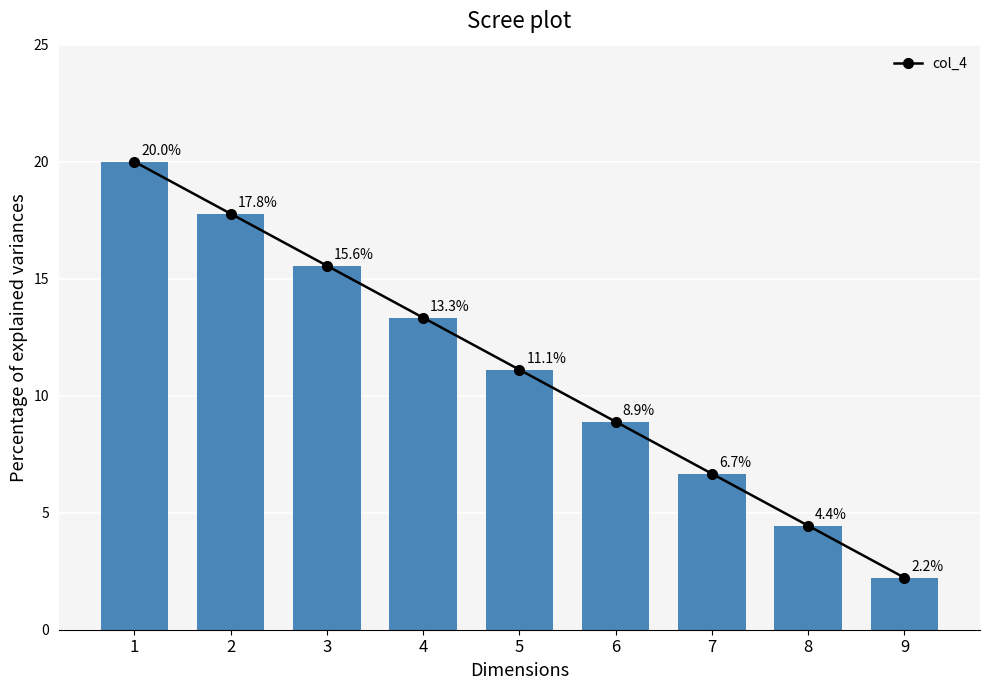

Does the chart contain stacked bars?

No